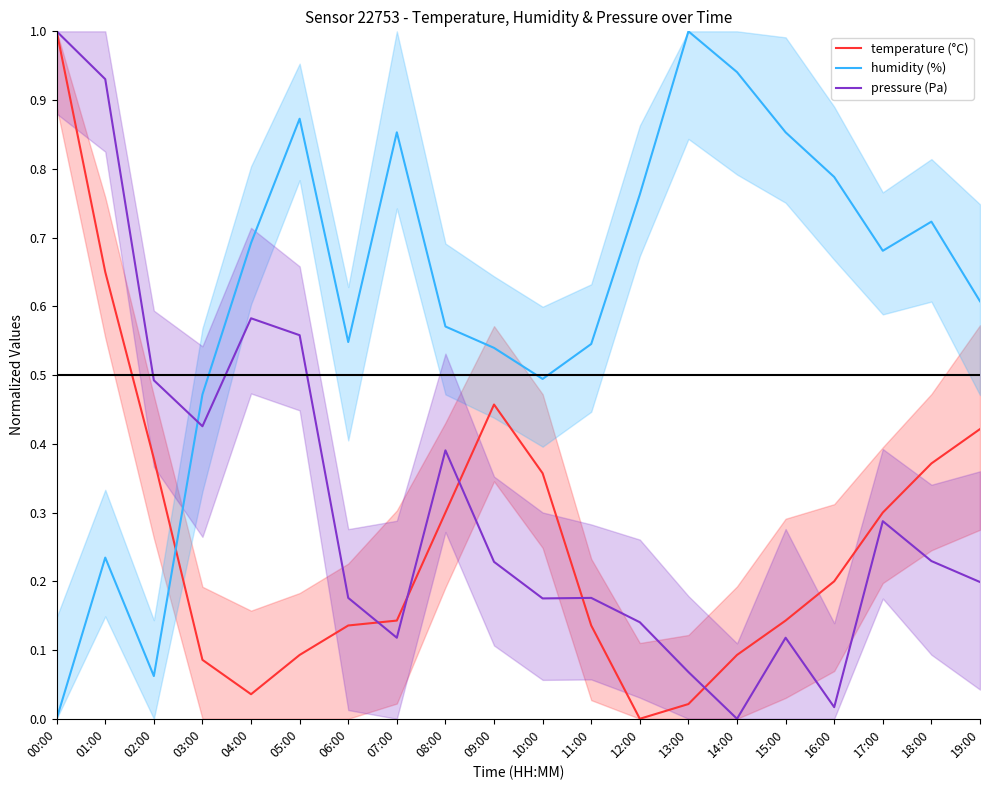

Where is pressure (Pa) nearest to the value 0?

14:00